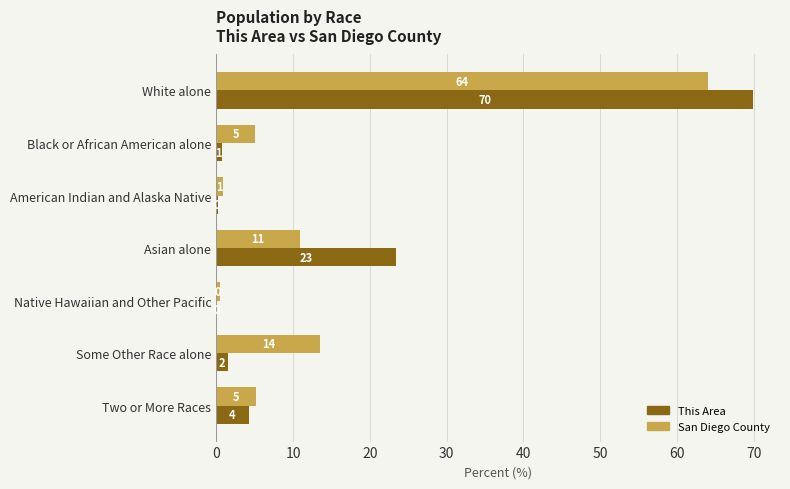

What are all the series names shown in the legend?

This Area, San Diego County